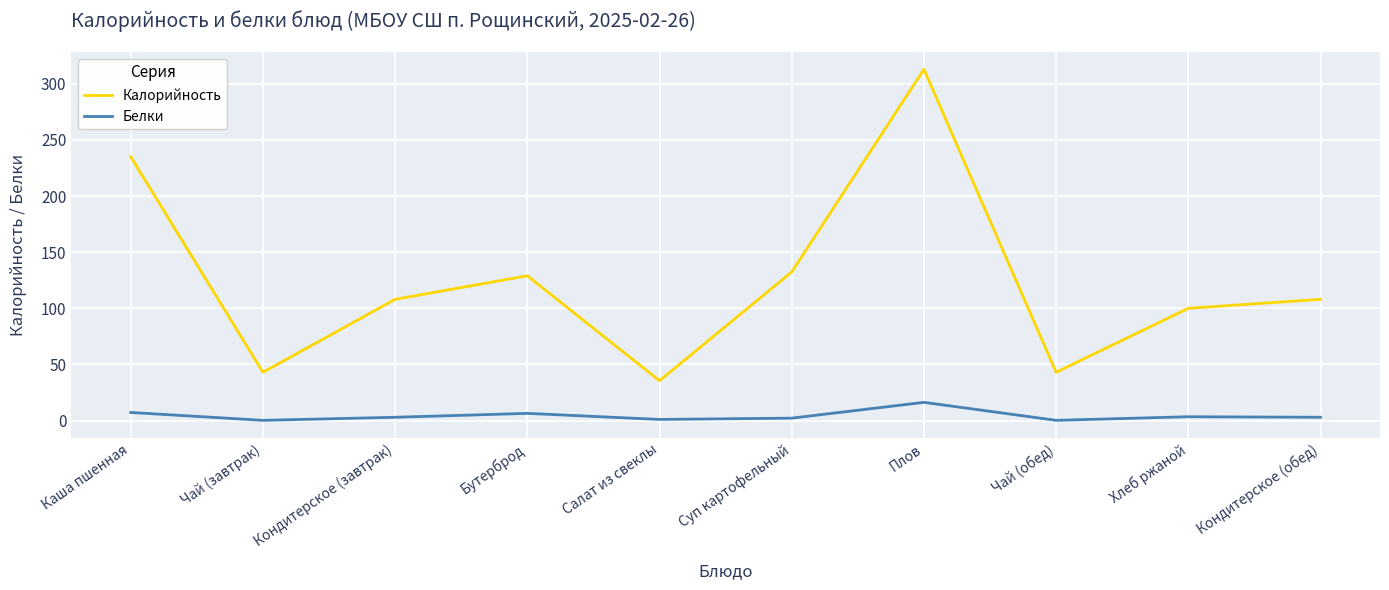

Rank the series by their maximum value, from highest to lowest.

Калорийность, Белки